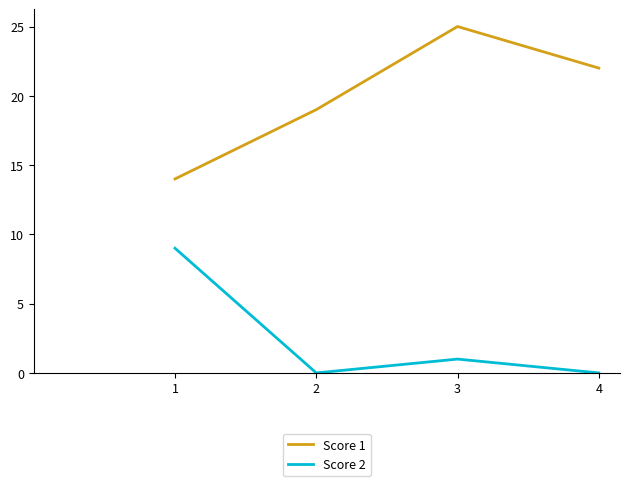

Reading left to right, extract all data points from this chart.

Score 1: 1=14	2=19	3=25	4=22
Score 2: 1=9	2=0	3=1	4=0